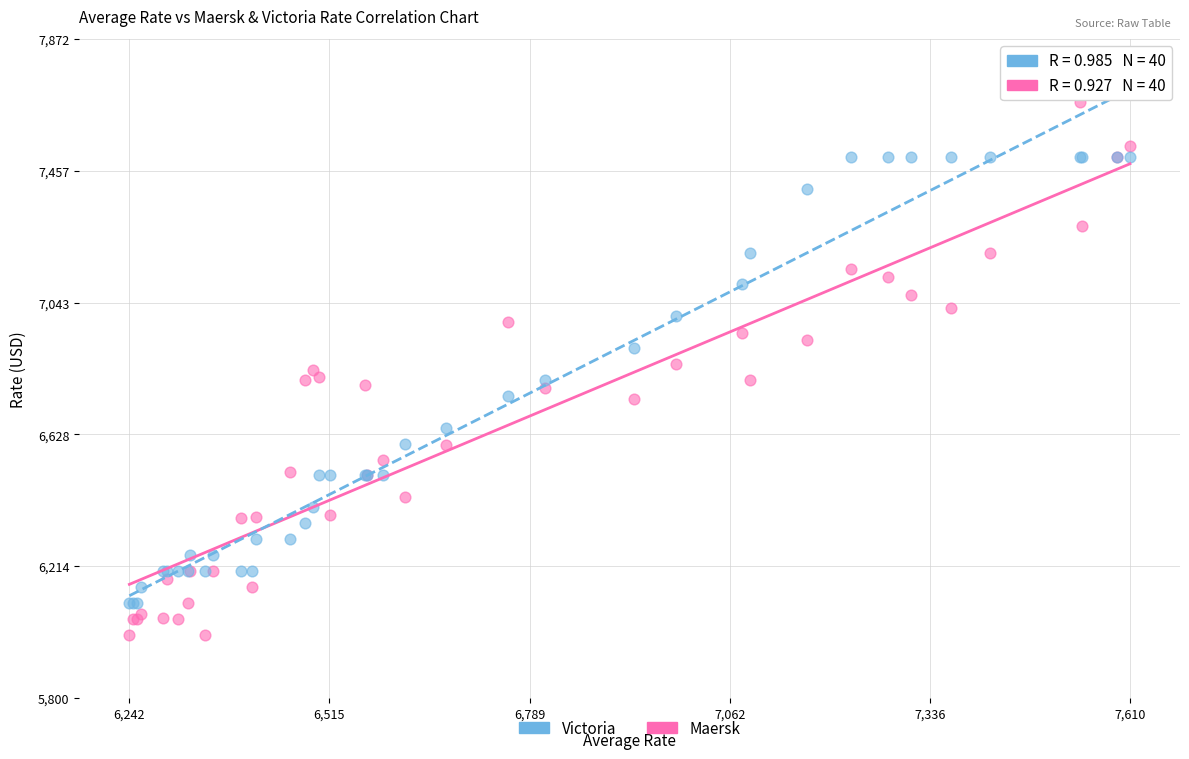

Which series reaches the minimum Y coordinate?

Maersk